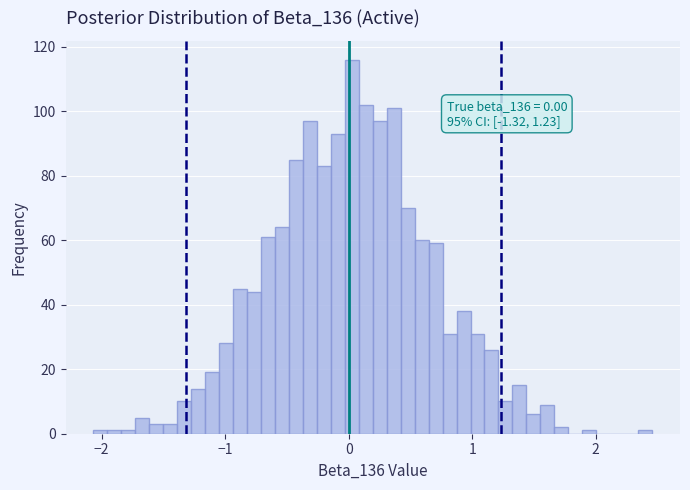

Read against the x-axis, roughly where is the centre of the tallest bar?

0.0